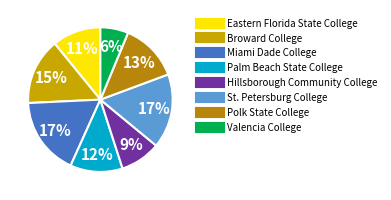

What is the change in value from Broward College to Palm Beach State College?

-2.9